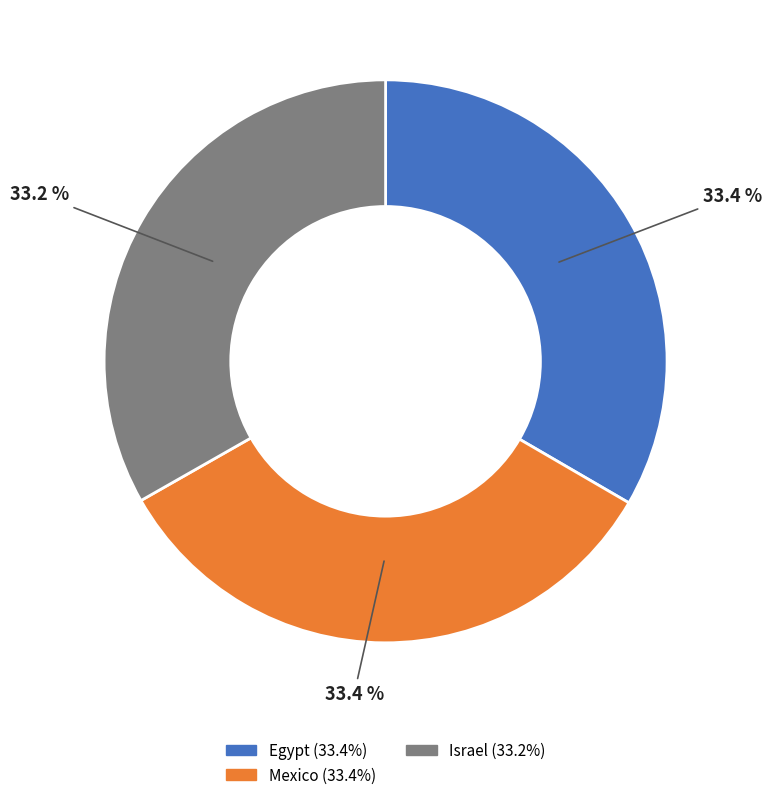

Count the number of slices in the pie.

3